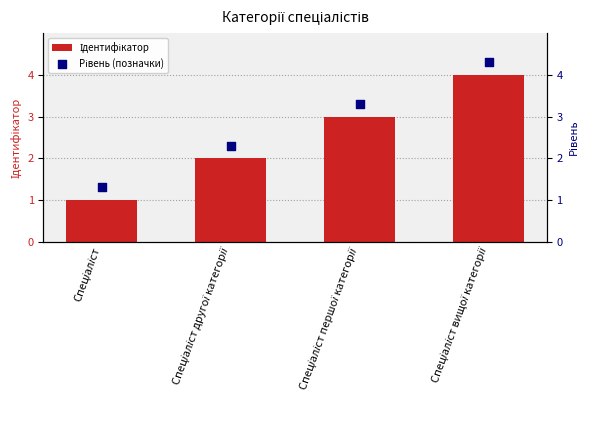

At how many categories does at least one series exceed 3?

2